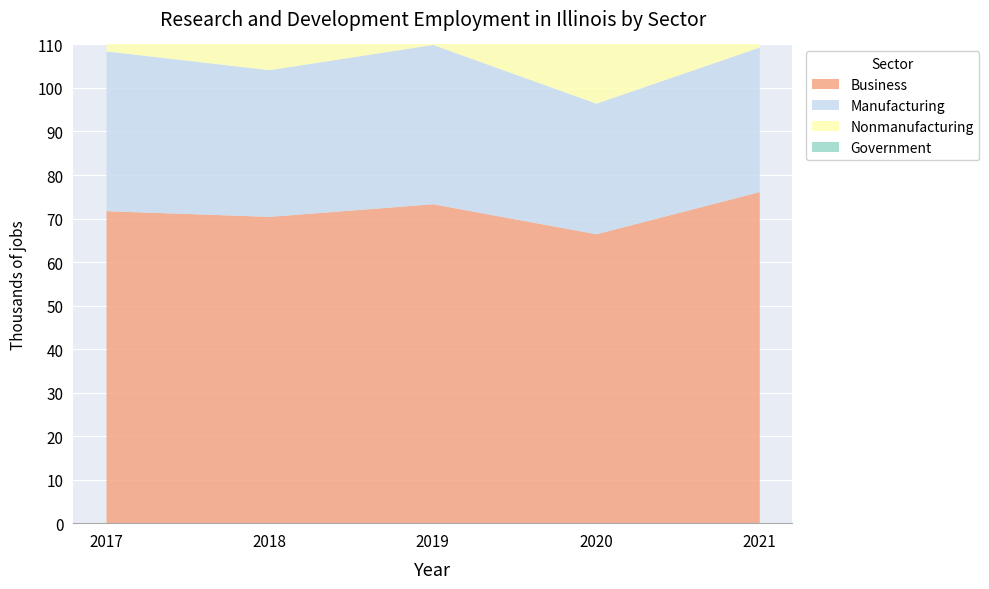

Rank the series by their maximum value, from highest to lowest.

Business, Nonmanufacturing, Manufacturing, Government